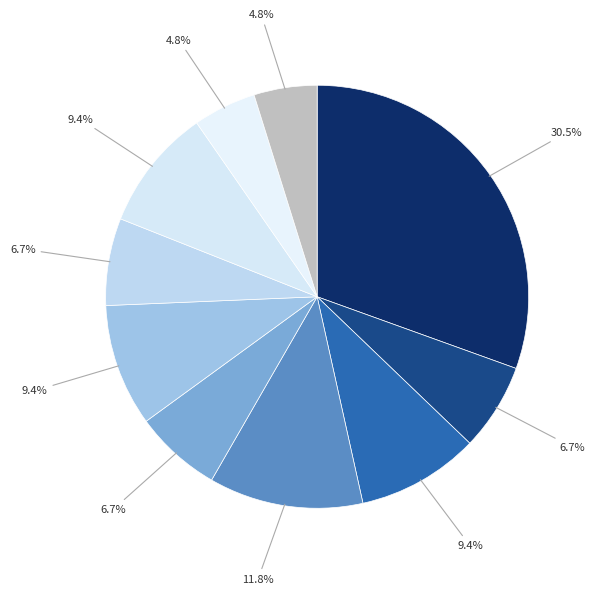

Does any single category account for the majority?

No